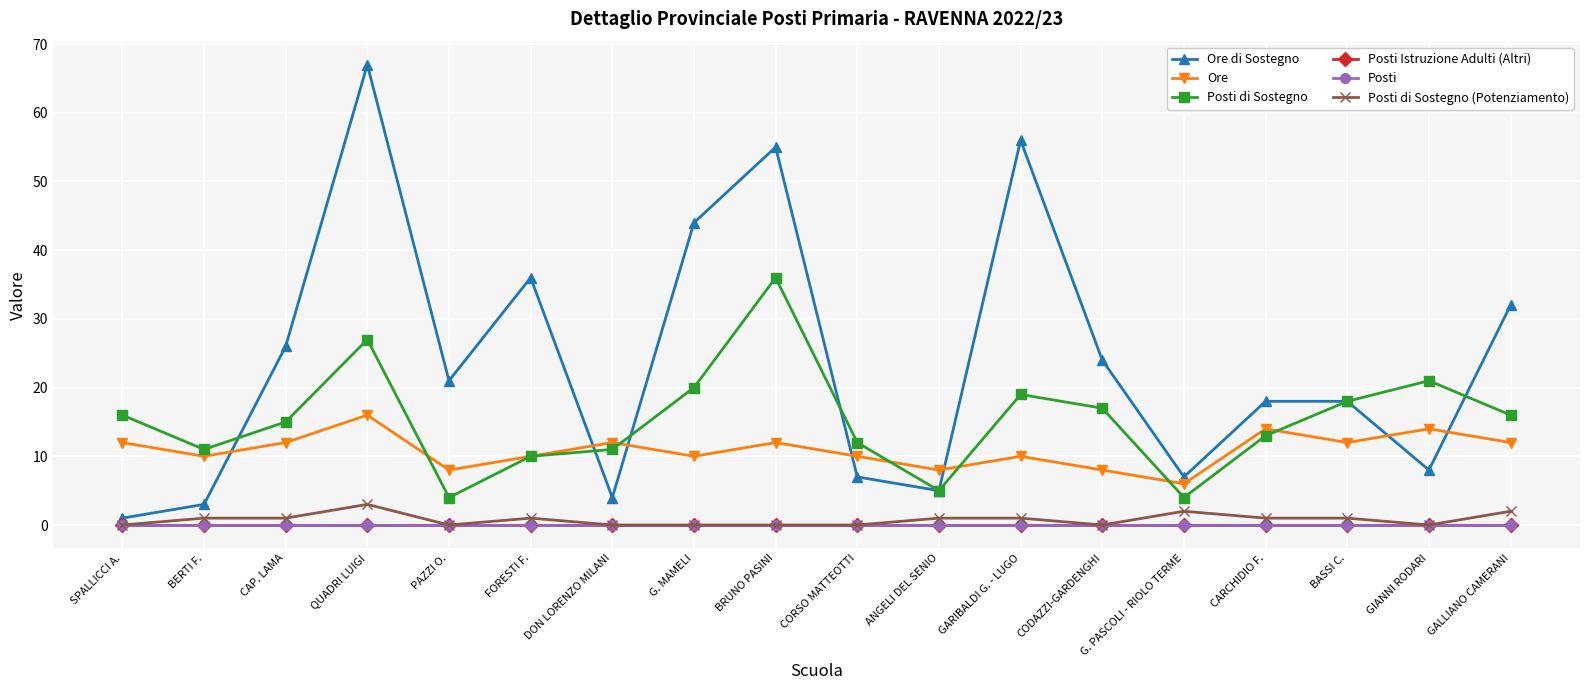

How many Posti di Sostegno (Potenziamento) values are between 0 and 1?

15